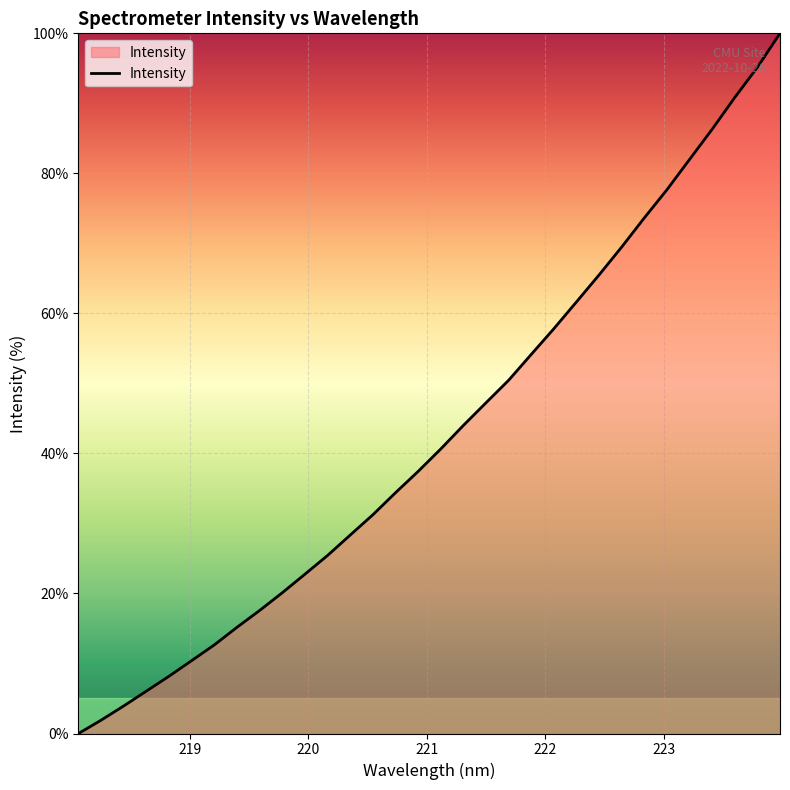

What is the difference between the maximum and minimum values?

100.0